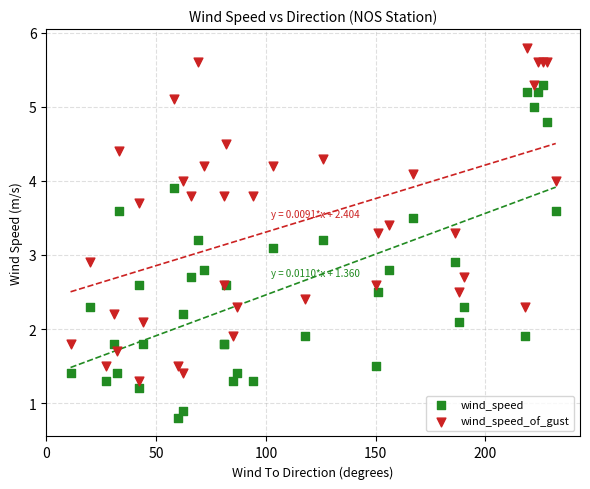

Which series reaches the maximum Y coordinate?

wind_speed_of_gust